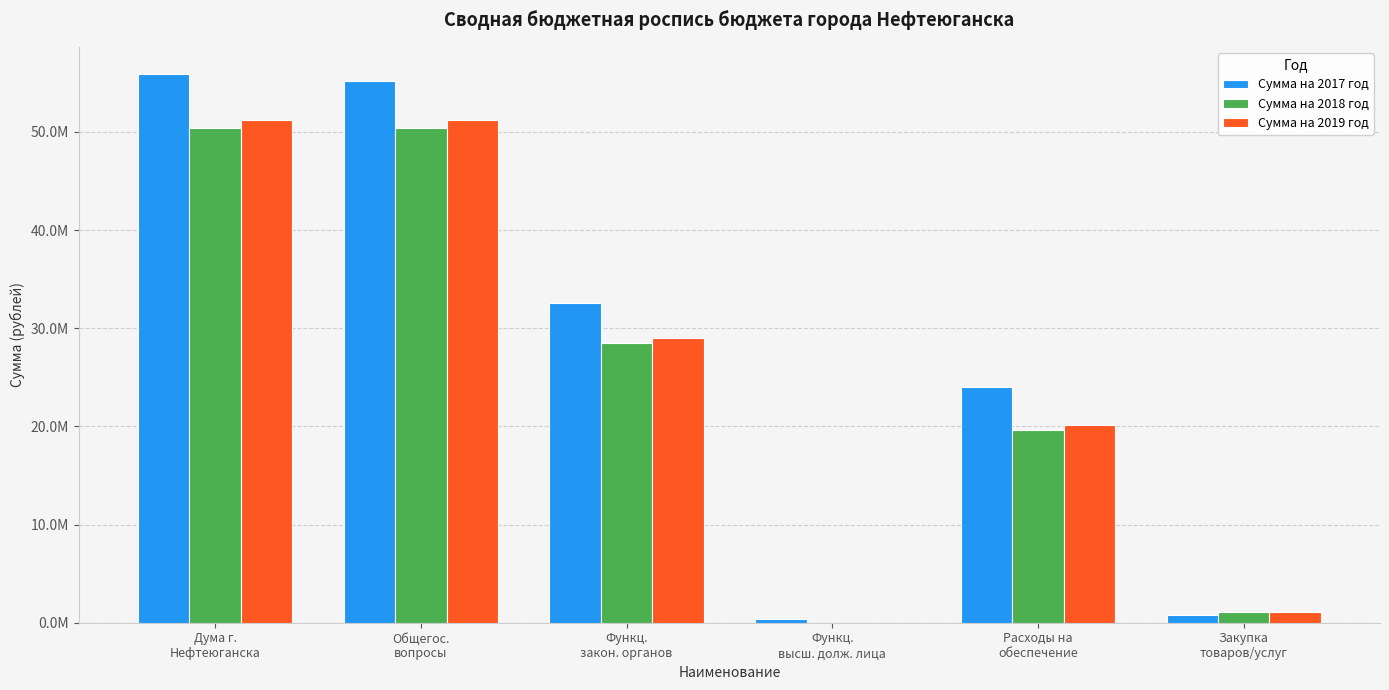

At which label does Сумма на 2019 год first exceed 28996190?

Дума г.
Нефтеюганска